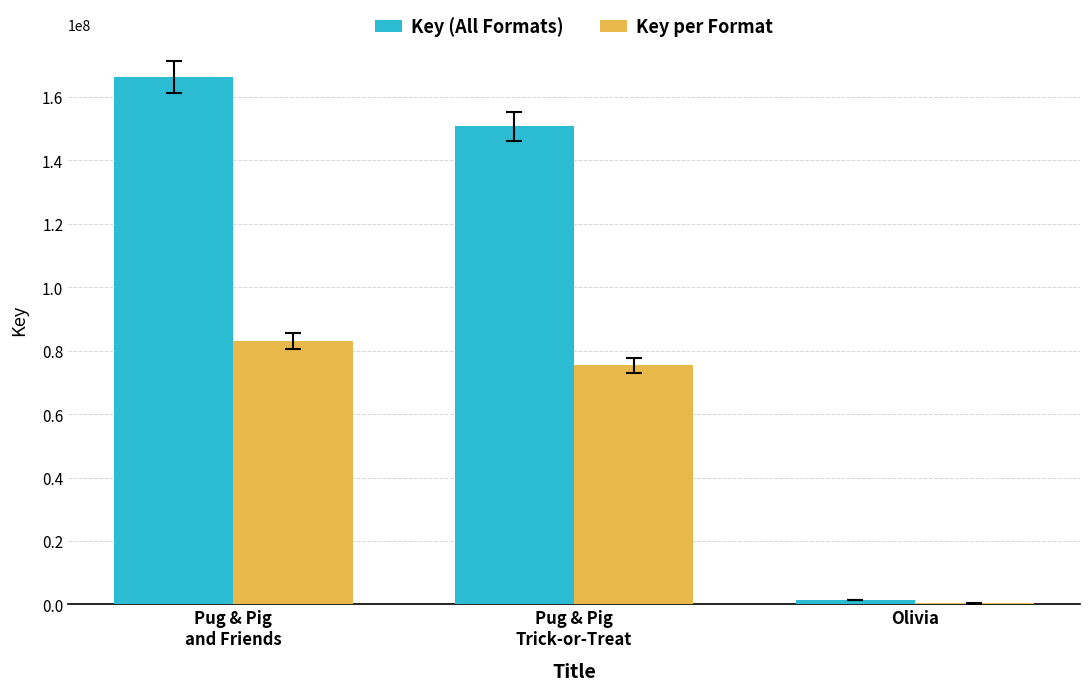

At which label does Key (All Formats) first exceed 150791524?

Pug & Pig
and Friends